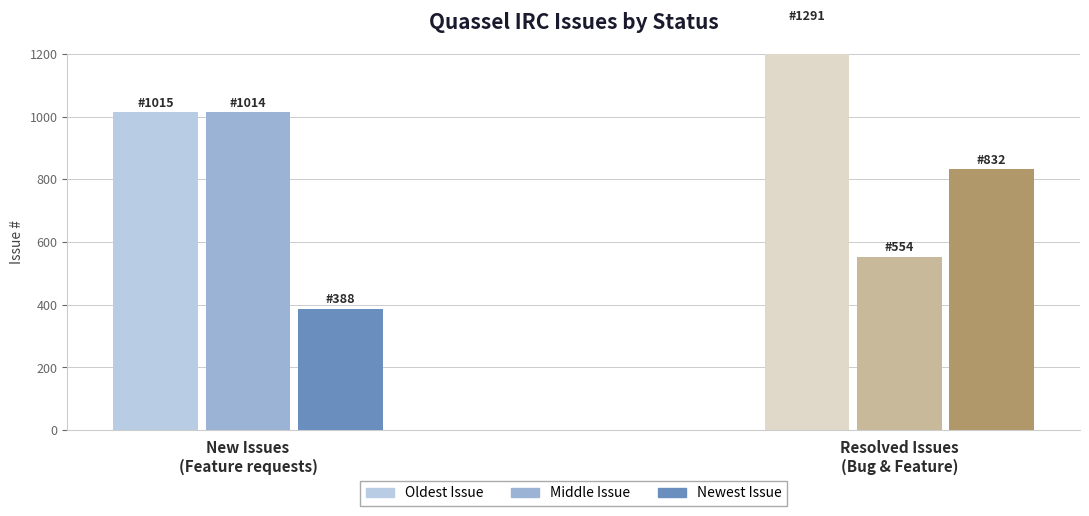

What is the maximum value for Resolved?

1291